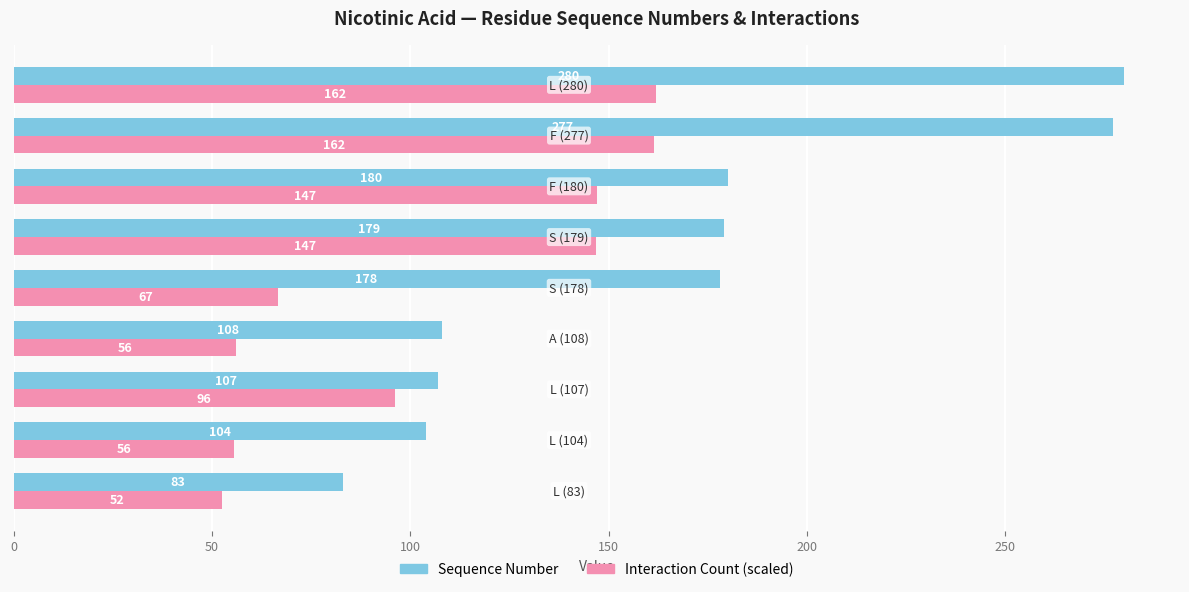

Rank the series by their maximum value, from lowest to highest.

Interaction Count (scaled), Sequence Number